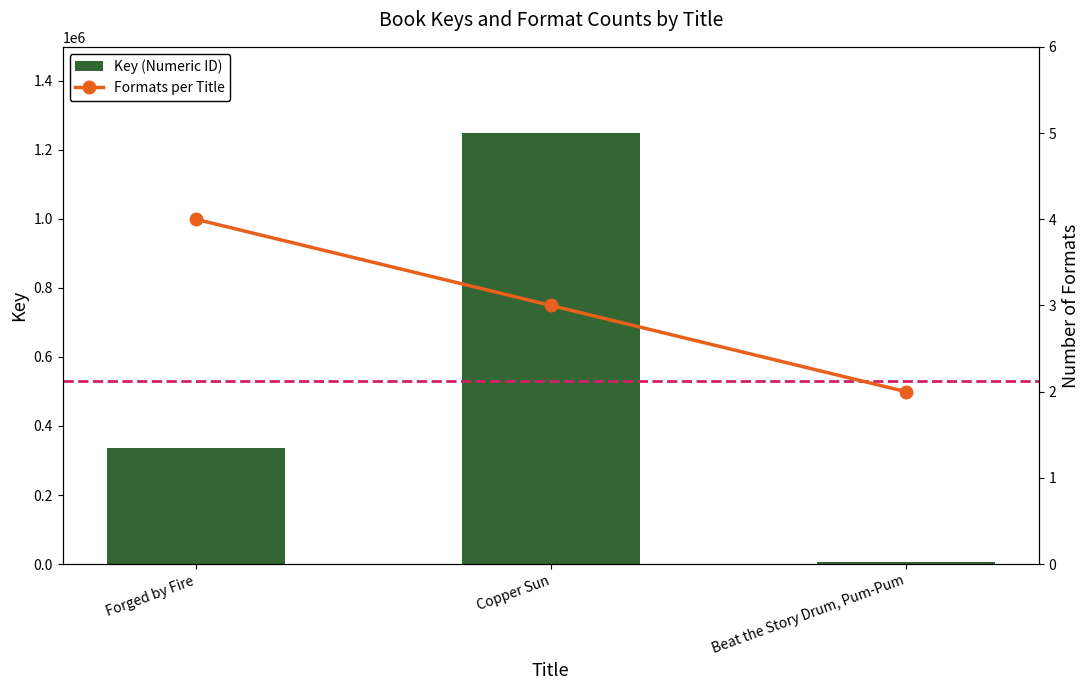

Reading left to right, what are all the values shown in this chart?

Key (Numeric ID): Forged by Fire=336523	Copper Sun=1248441	Beat the Story Drum, Pum-Pum=6002
Formats per Title: Forged by Fire=4	Copper Sun=3	Beat the Story Drum, Pum-Pum=2